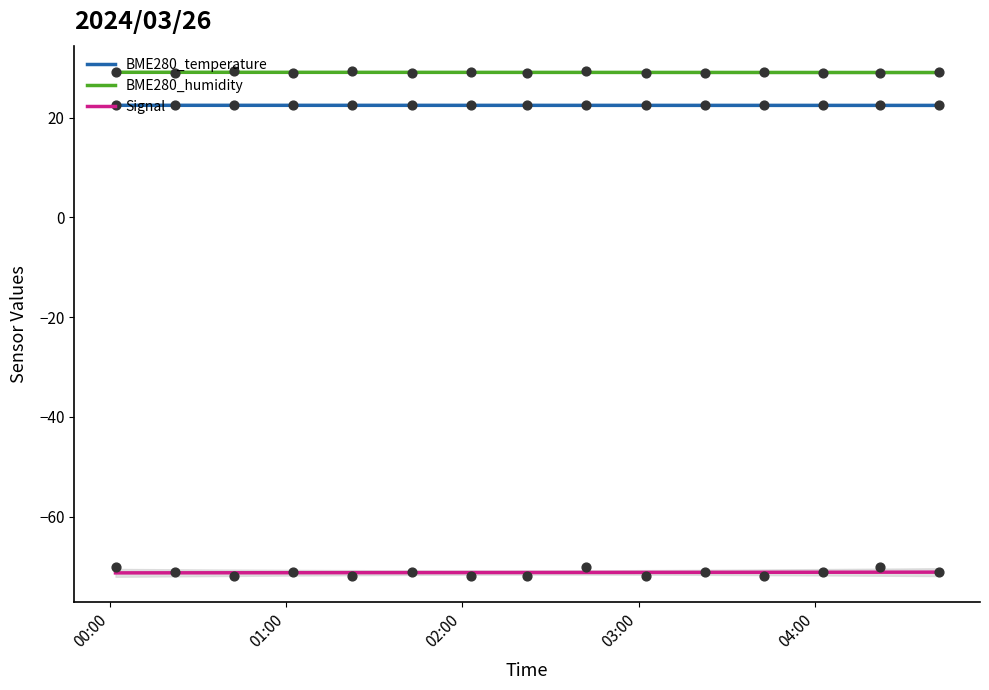

Which series contains the highest Y value?

BME280_humidity